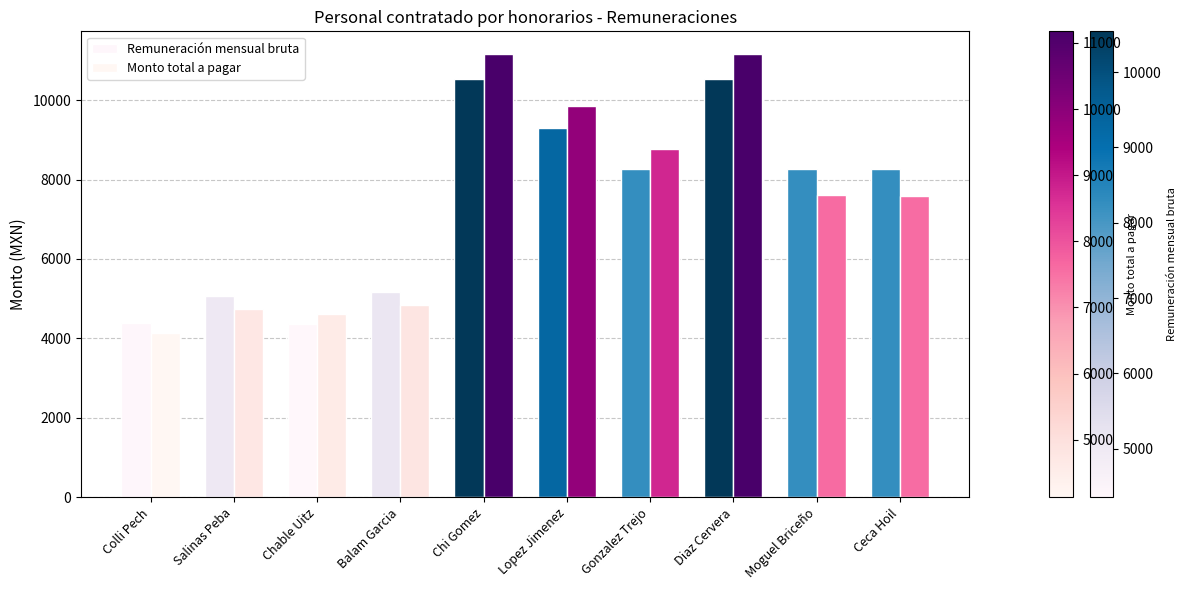

How many values in the Remuneración mensual bruta series are below 8268?

4